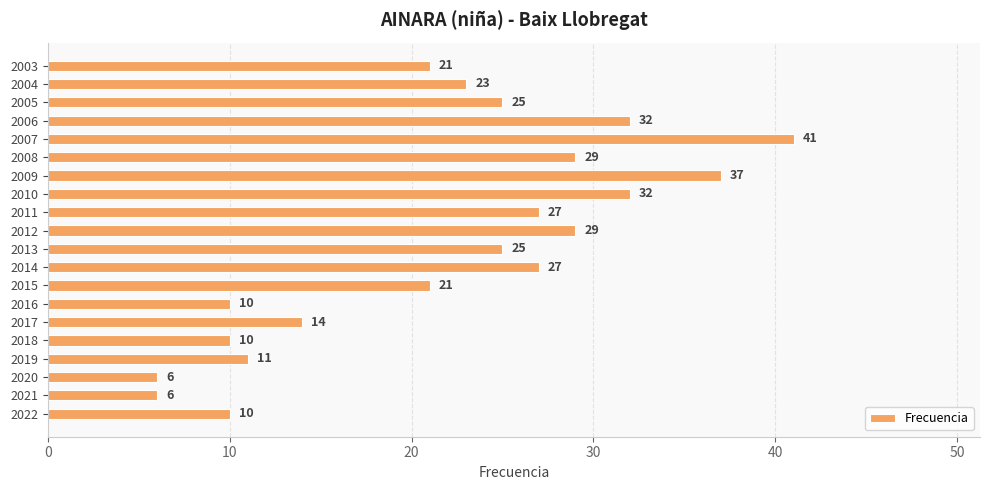

Reading bottom to top, extract all data points from this chart.

2022=10	2021=6	2020=6	2019=11	2018=10	2017=14	2016=10	2015=21	2014=27	2013=25	2012=29	2011=27	2010=32	2009=37	2008=29	2007=41	2006=32	2005=25	2004=23	2003=21